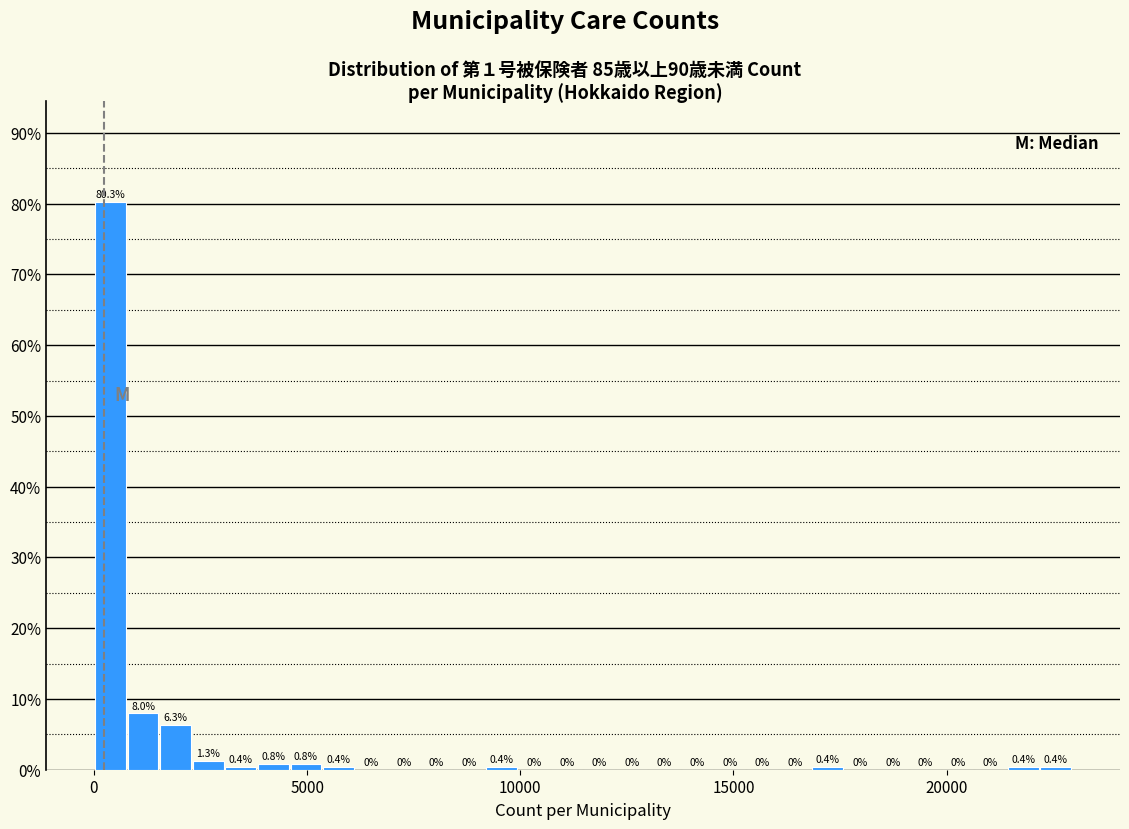

Around what value on the x-axis is the tallest bar? Give the approximate position of its centre, as read against the axis.

500